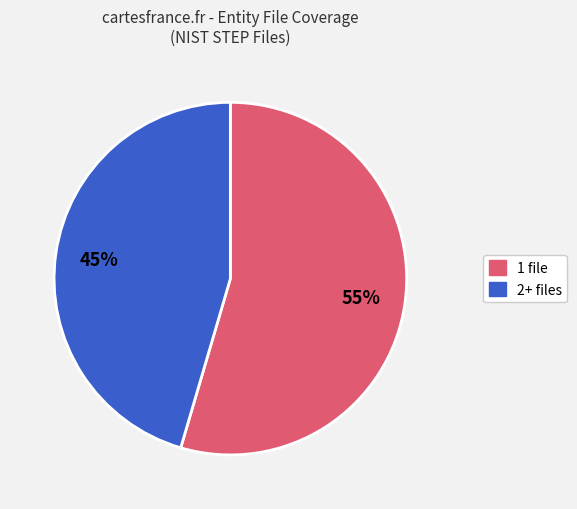

Count the number of slices in the pie.

2